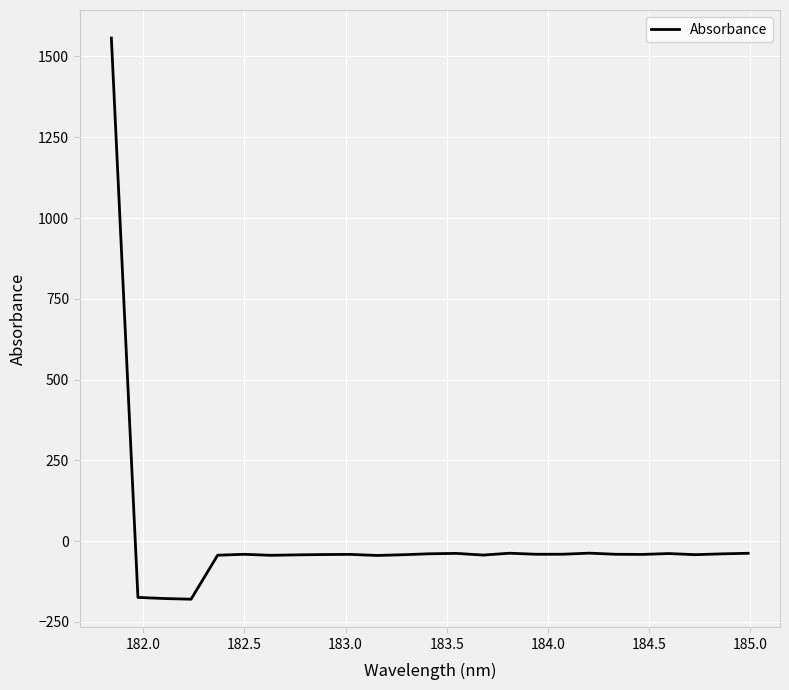

True or false: the data has more than 1 interior local peaks.

True